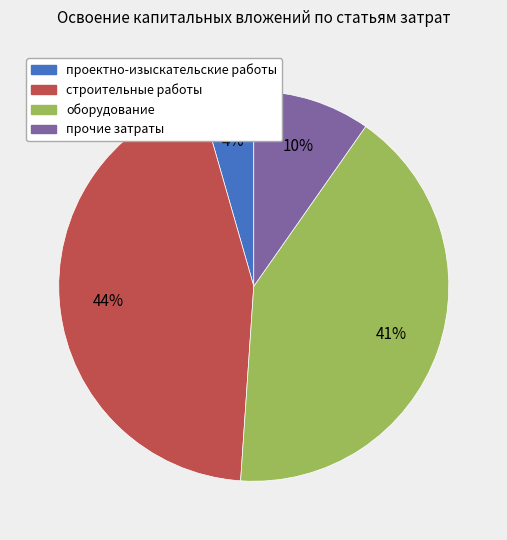

Do строительные работы and прочие затраты together represent more than half of the pie?

Yes